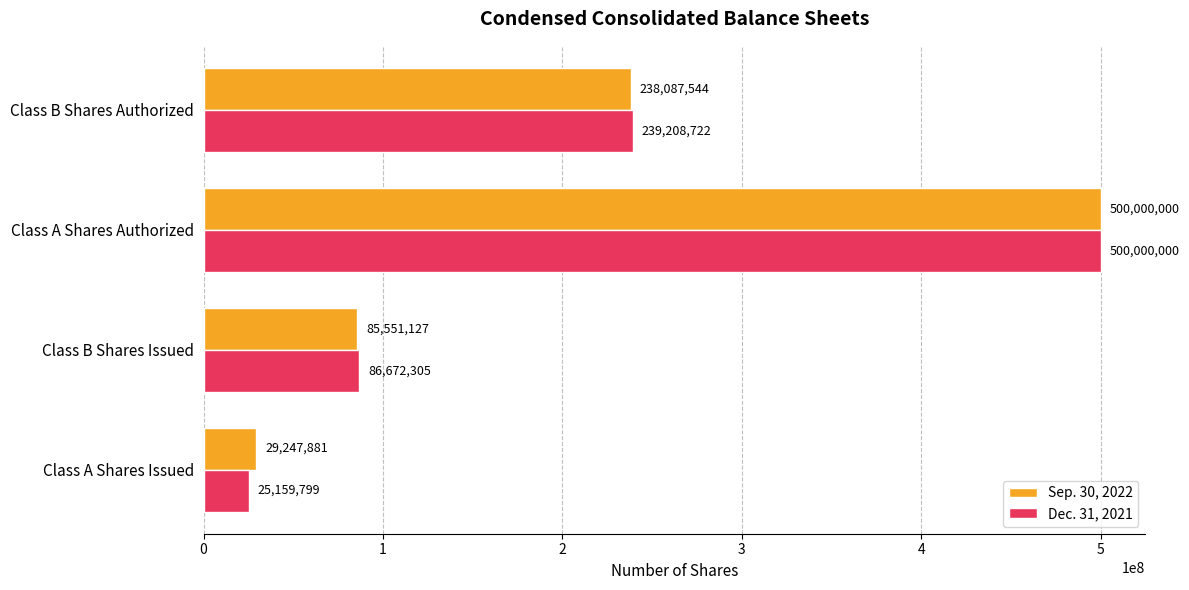

Rank the series by their average value, from lowest to highest.

Dec. 31, 2021, Sep. 30, 2022